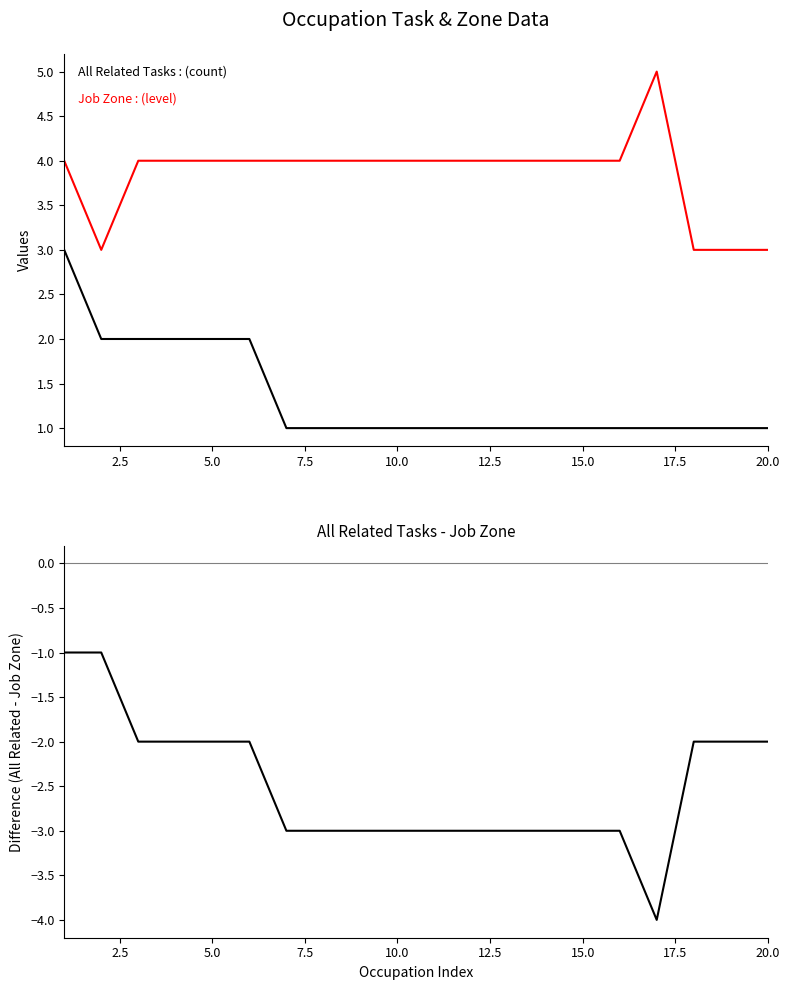

What value does the All Related Tasks series have at 15.0?

1